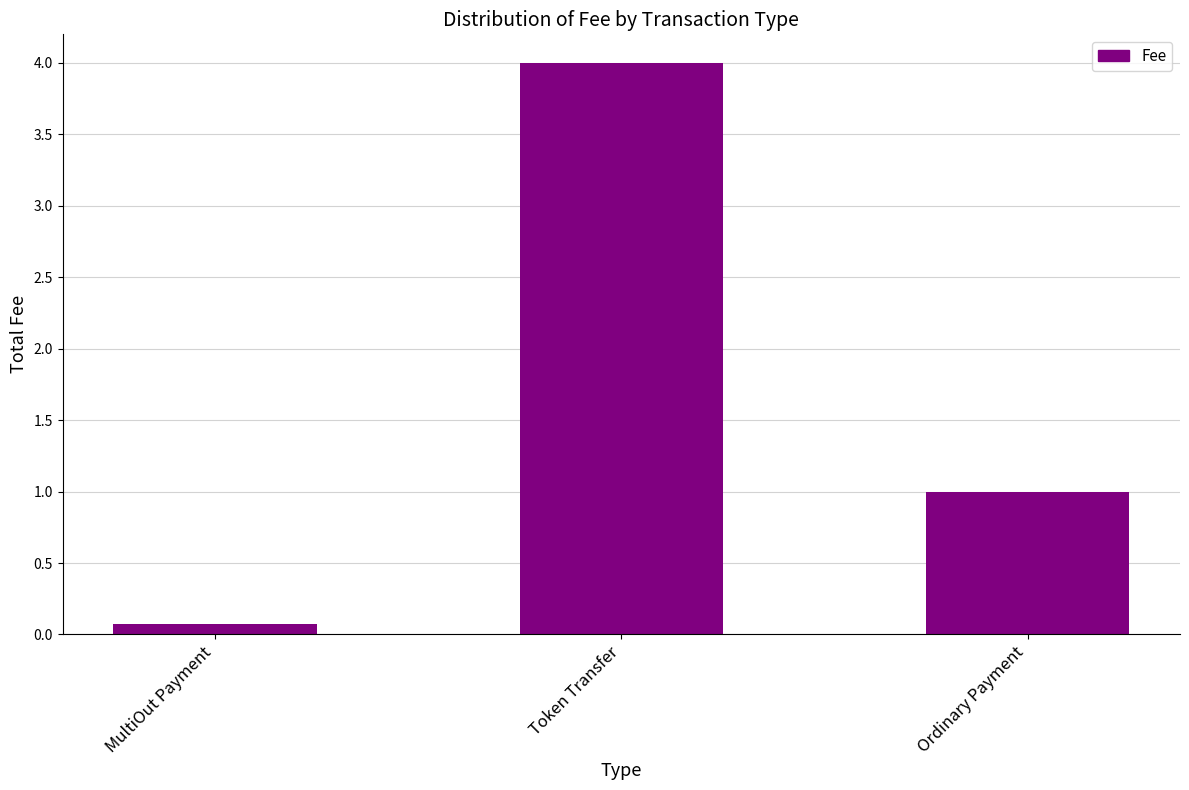

Rank the categories by value from highest to lowest.

Token Transfer, Ordinary Payment, MultiOut Payment